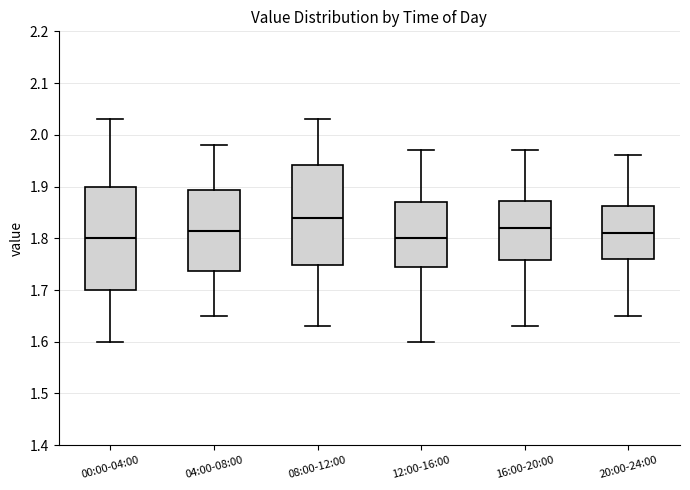

Where is the upper edge of the box for 04:00-08:00 on the y-axis? The values are not printed on the chart, so give them approximately, as read against the axis.

1.89